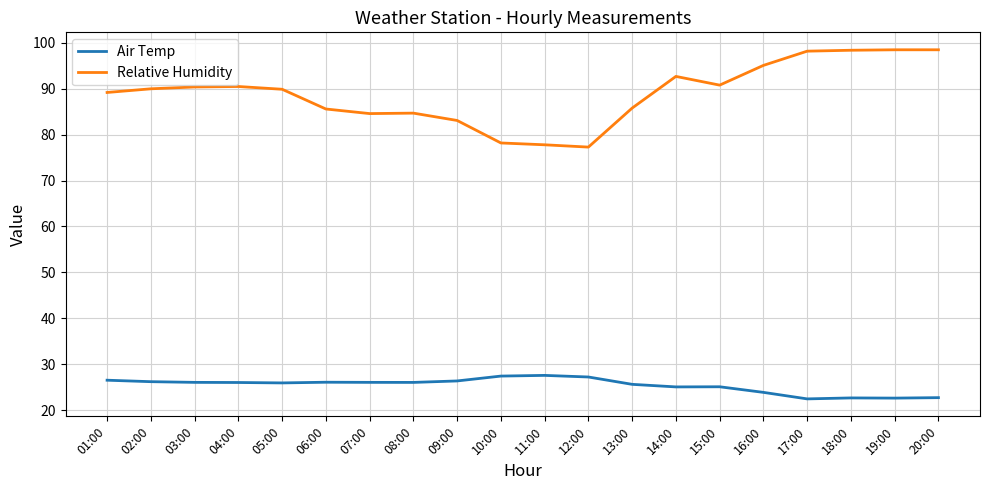

What is the lowest value of the Relative Humidity series?

77.3